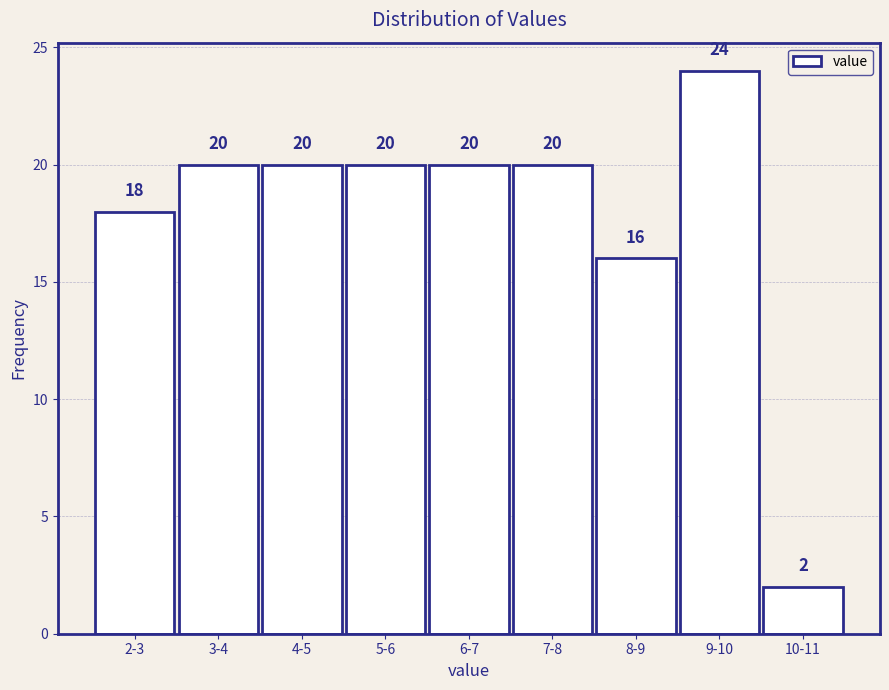

Reading left to right, what are all the values shown in this chart?

18	20	20	20	20	20	16	24	2